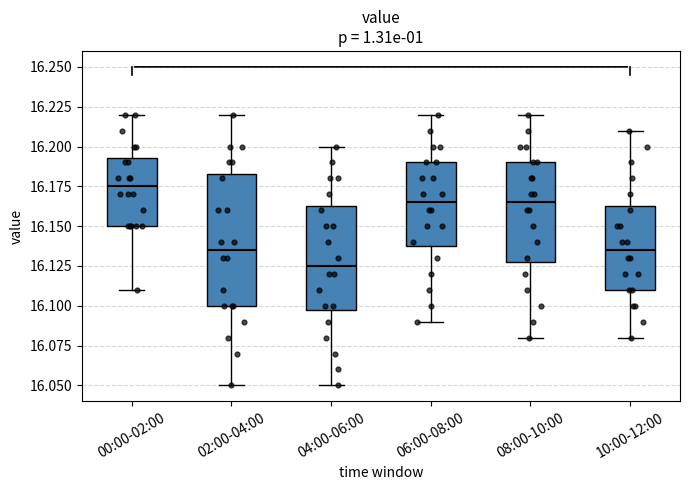

Comparing the boxes themselves (not the whiskers), which one is the tallest?

02:00-04:00